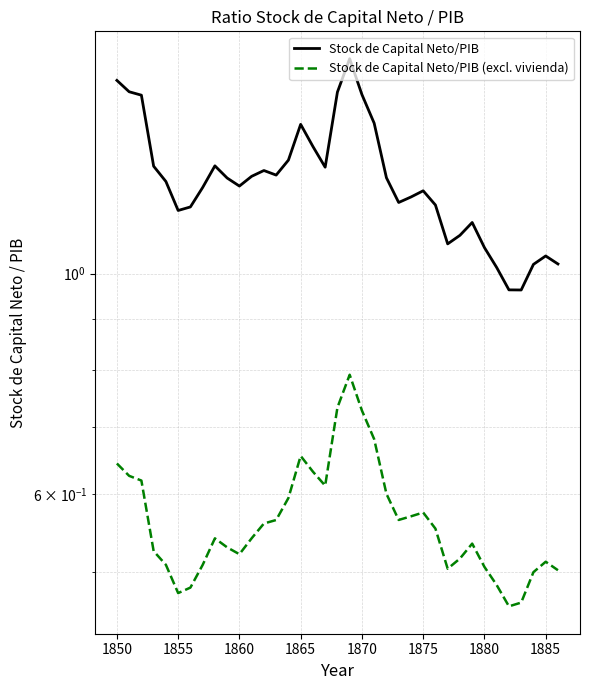

The Stock de Capital Neto/PIB (excl. vivienda) series shows 0.3 at 28. True or false?

False